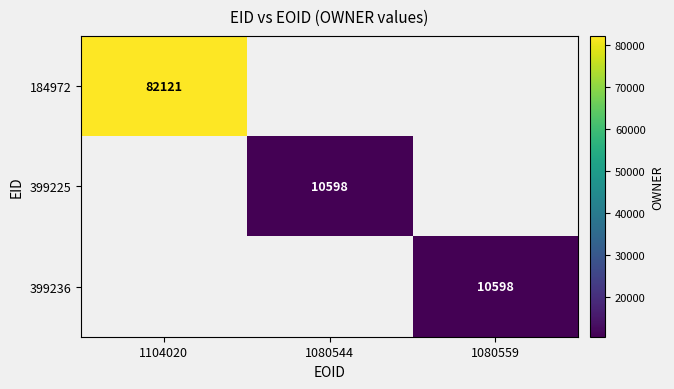

The 399236 series shows 16512 at 1080559. True or false?

False